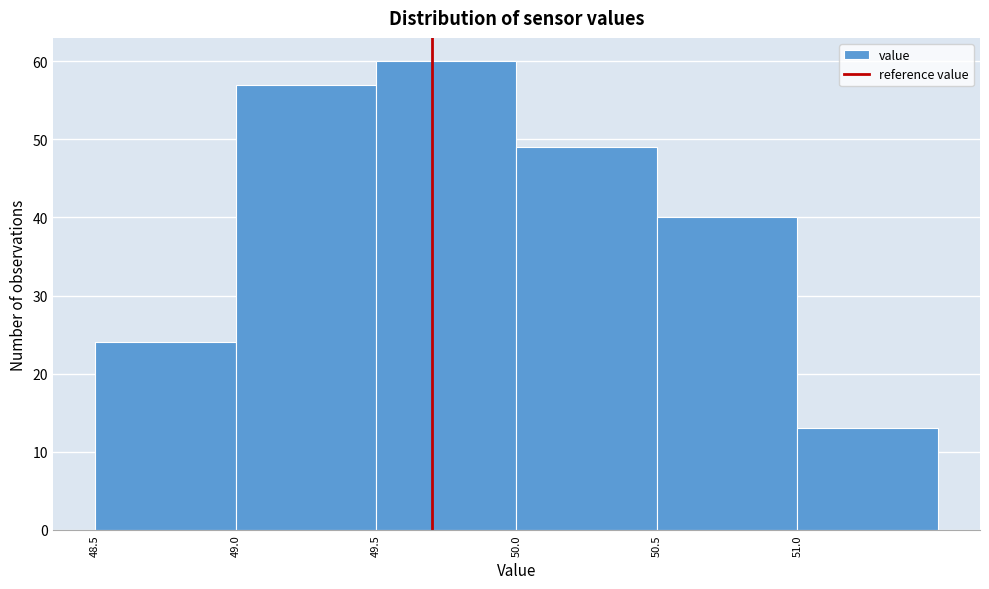

Over which range of the x-axis is the bar tallest?

49.5 to 50.0